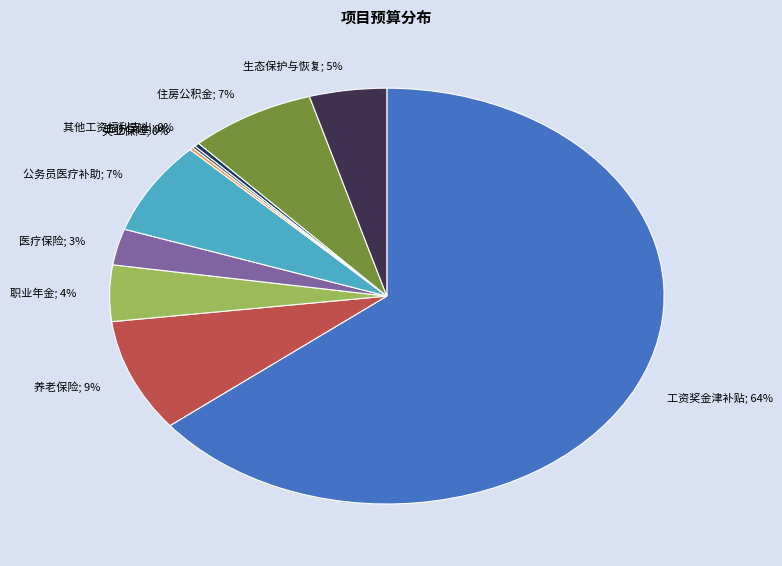

What is the ratio of the value at 公务员医疗补助; 7% to the value at 其他工资福利支出; 0%?

24.9